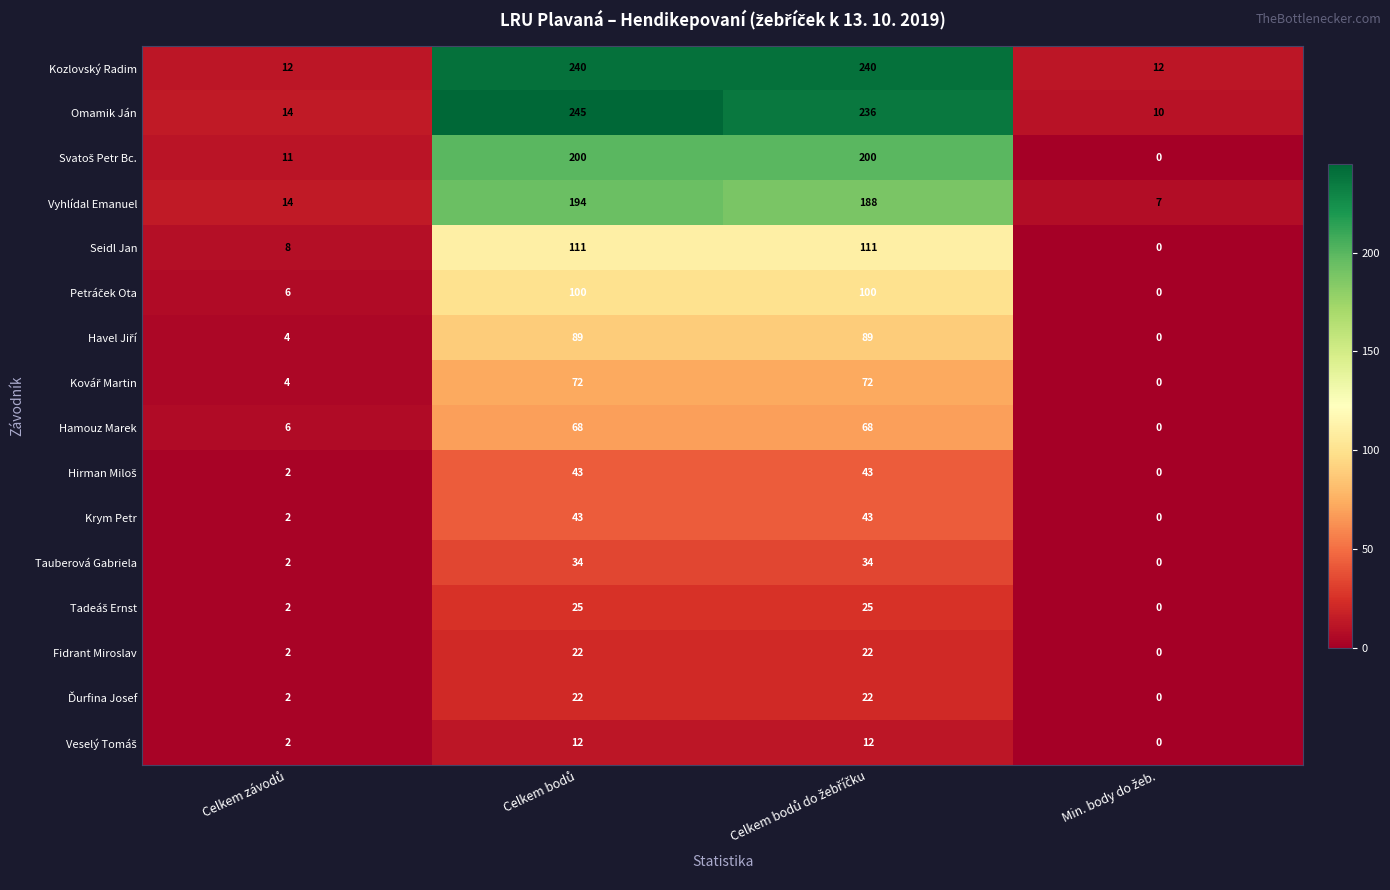

What is the average value of the Tauberová Gabriela series?

18